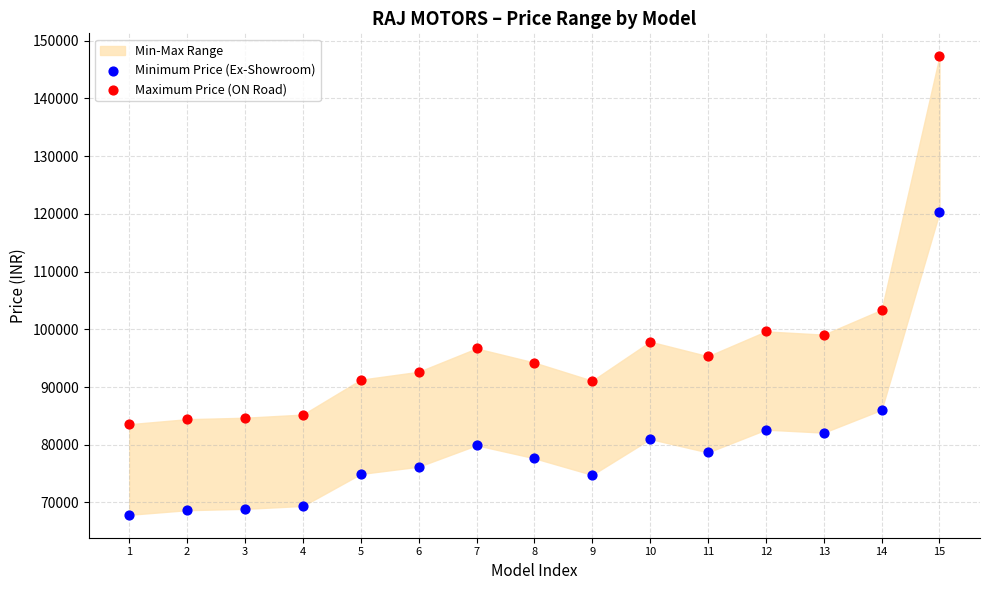

Which series has the largest Y range (max minus min)?

Maximum Price (ON Road)